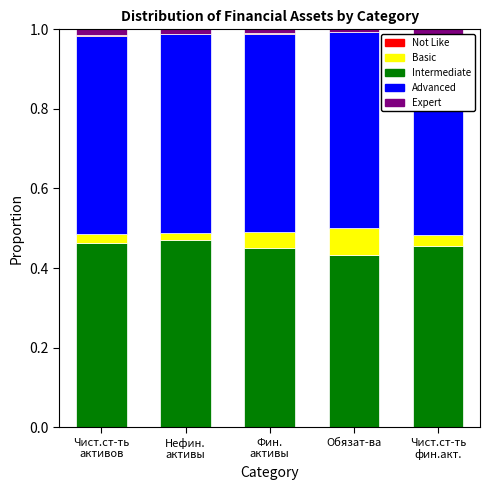

True or false: CHANGE has a value of 0.0 at Чист.ст-ть
фин.акт..

True